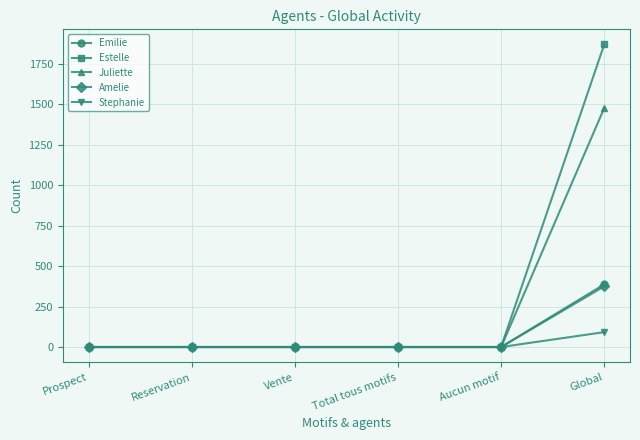

Which series has the largest range (max minus min)?

Estelle